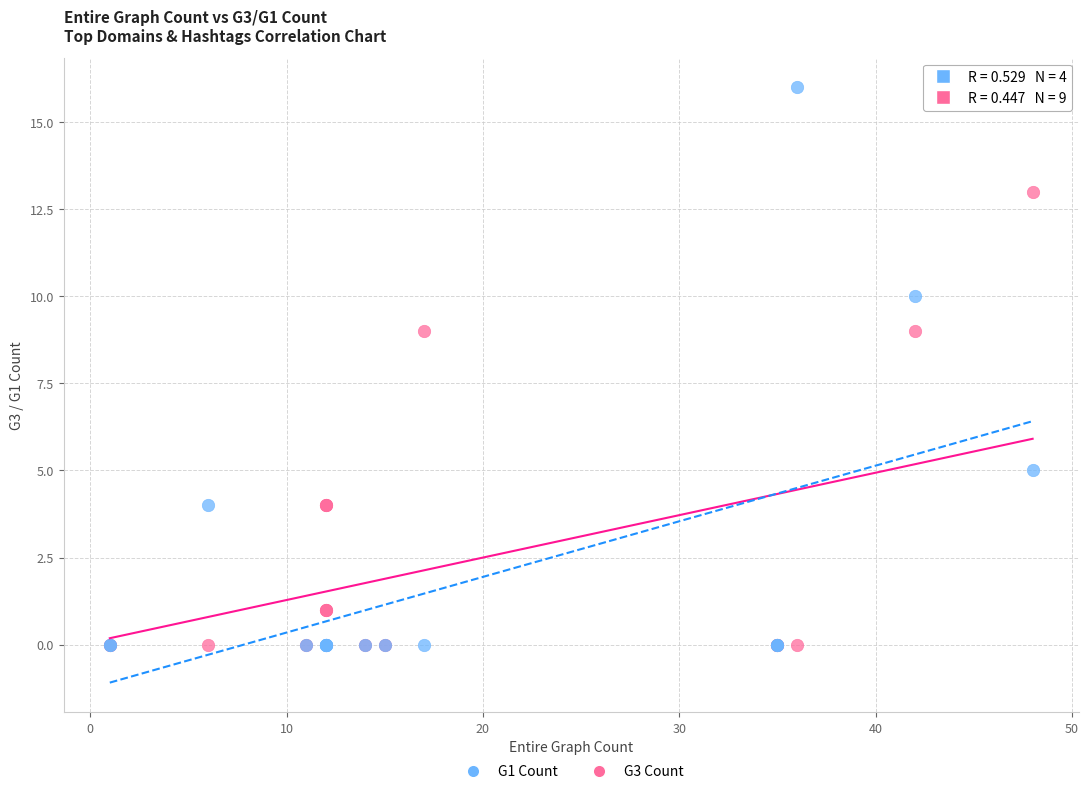

Which series contains the highest Y value?

G1 Count